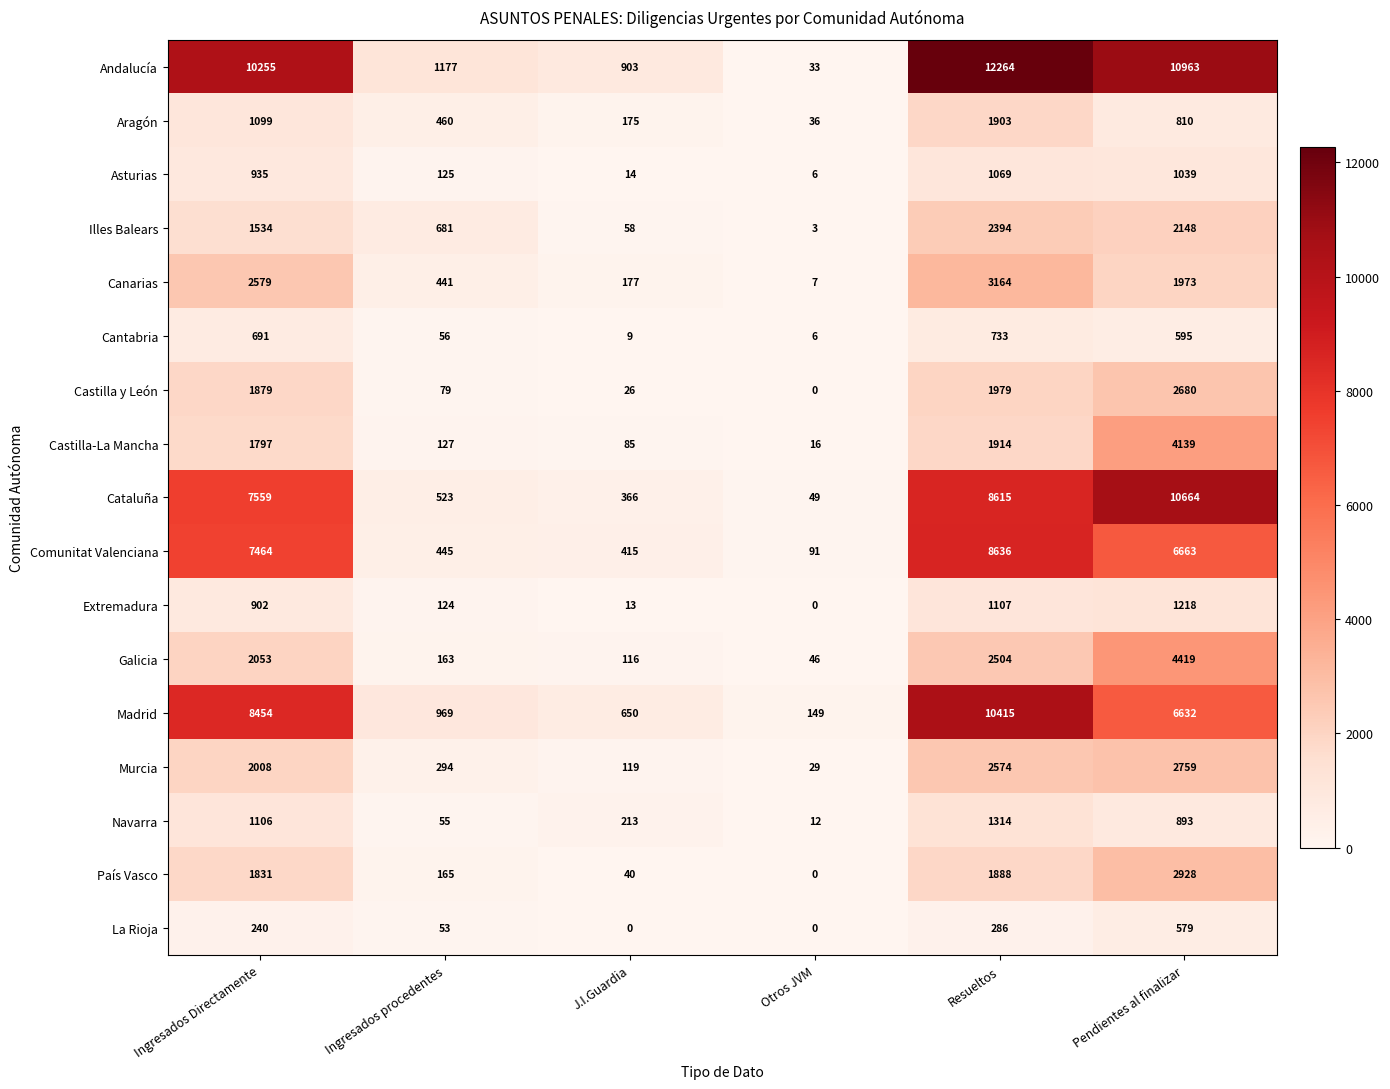

What is the difference between the maximum and minimum values in the Comunitat Valenciana series?

8545